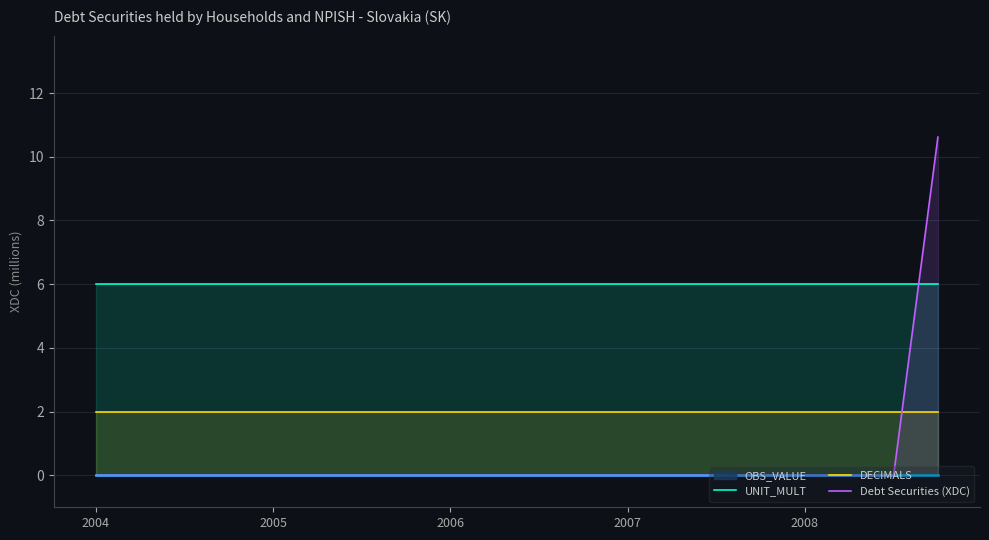

How many intersections are there between Debt Securities (XDC) and UNIT_MULT?

1